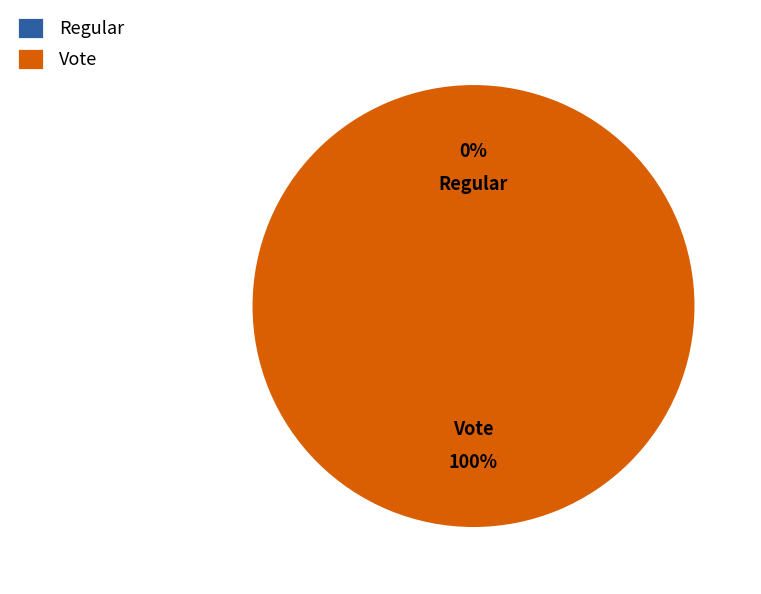

What percentage is the Vote slice, to the nearest percent?

100%